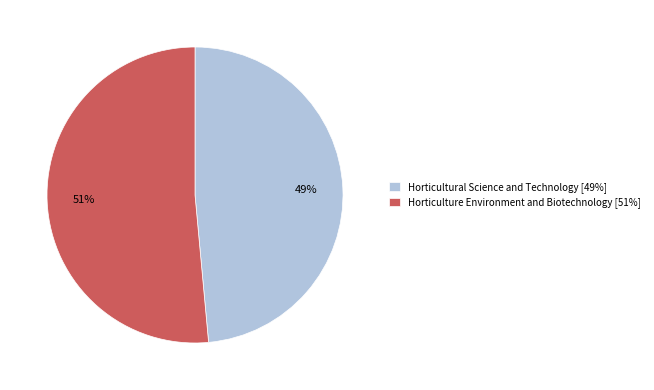

To the nearest percent, what percentage of the pie is Horticultural Science and Technology?

49%